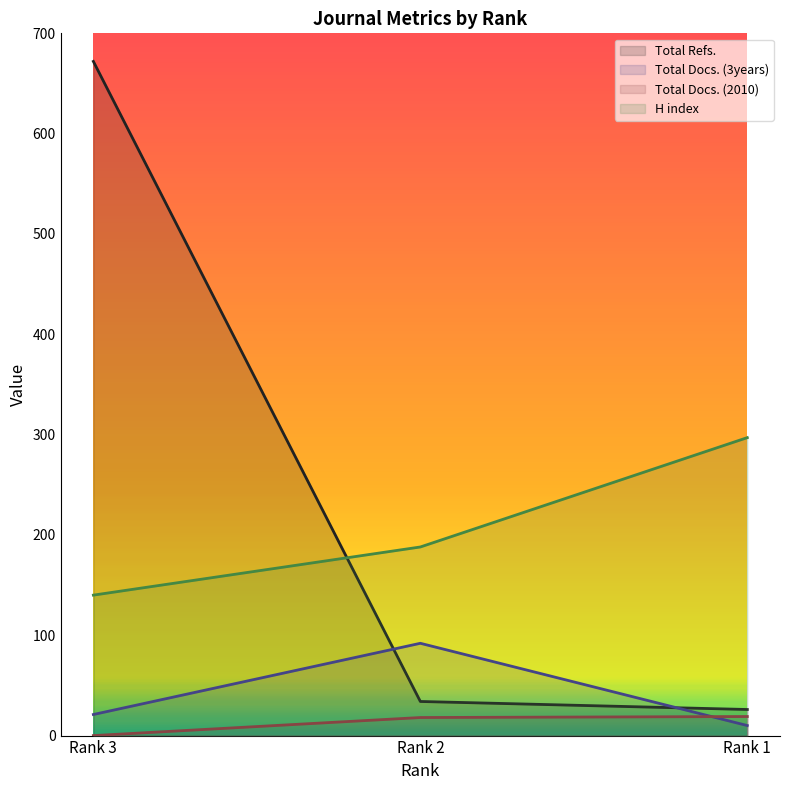

At Rank 3, list the series in order from smallest to largest.

Total Docs. (2010), Total Docs. (3years), H index, Total Refs.